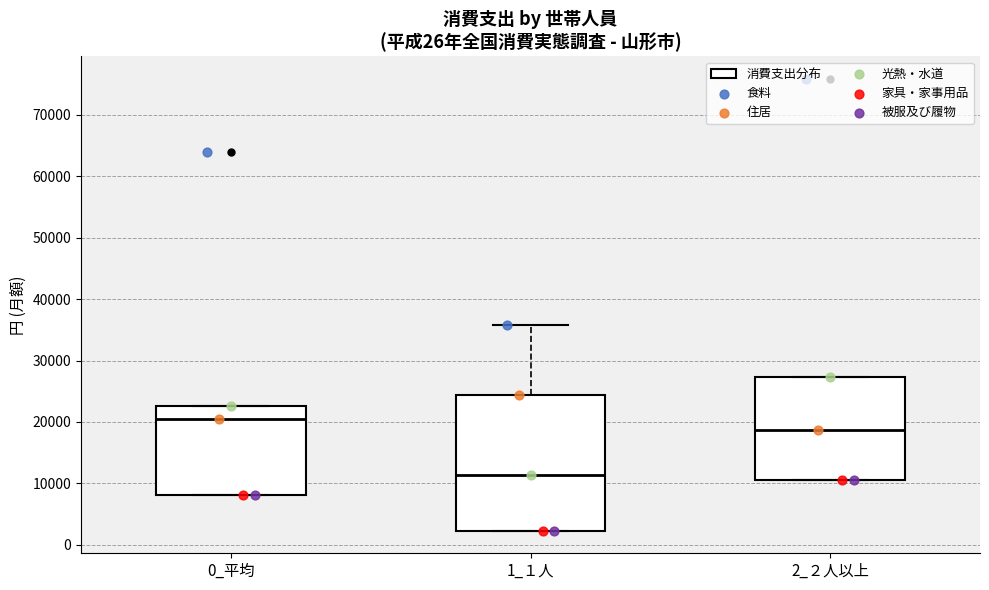

Which box has the highest median line?

0_平均